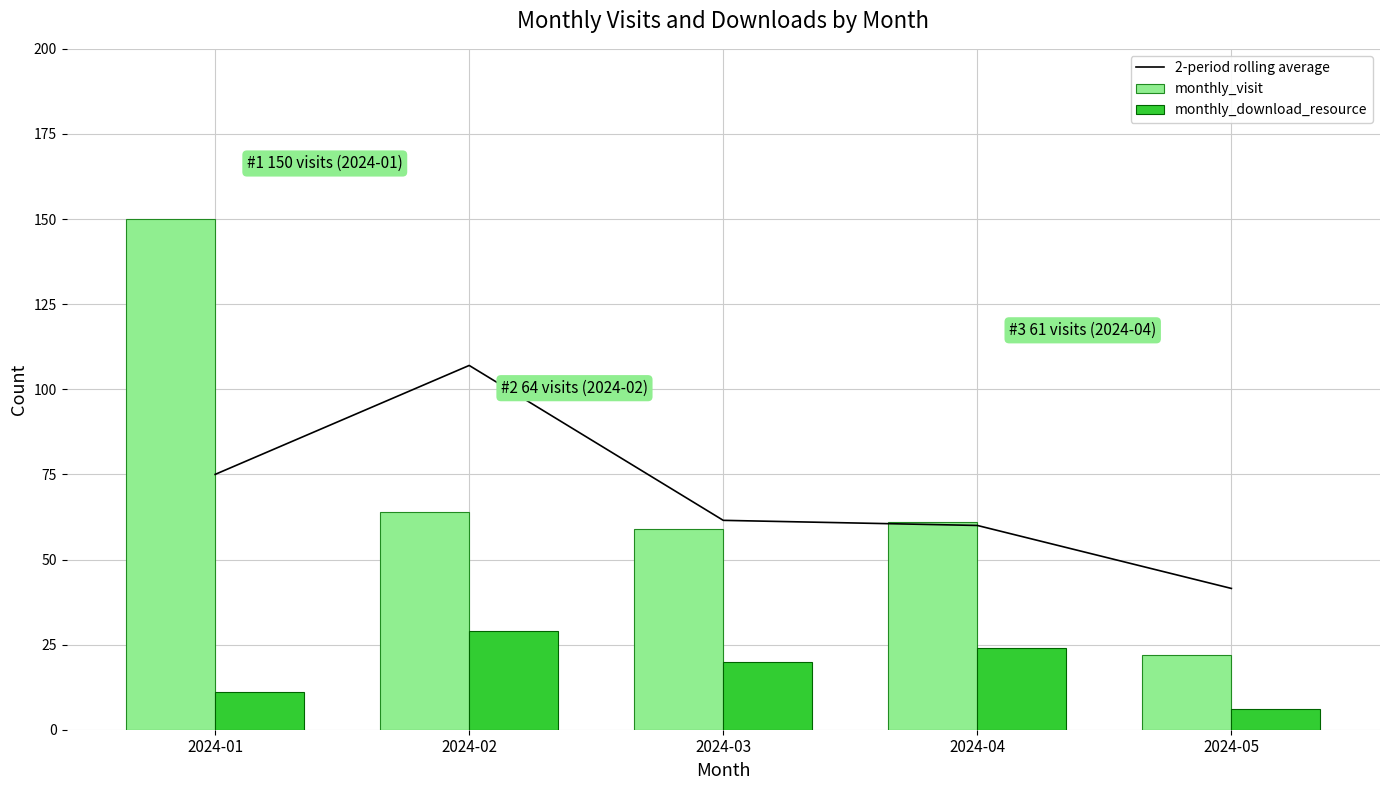

What is the sum of all 2-period rolling average values?

345.0